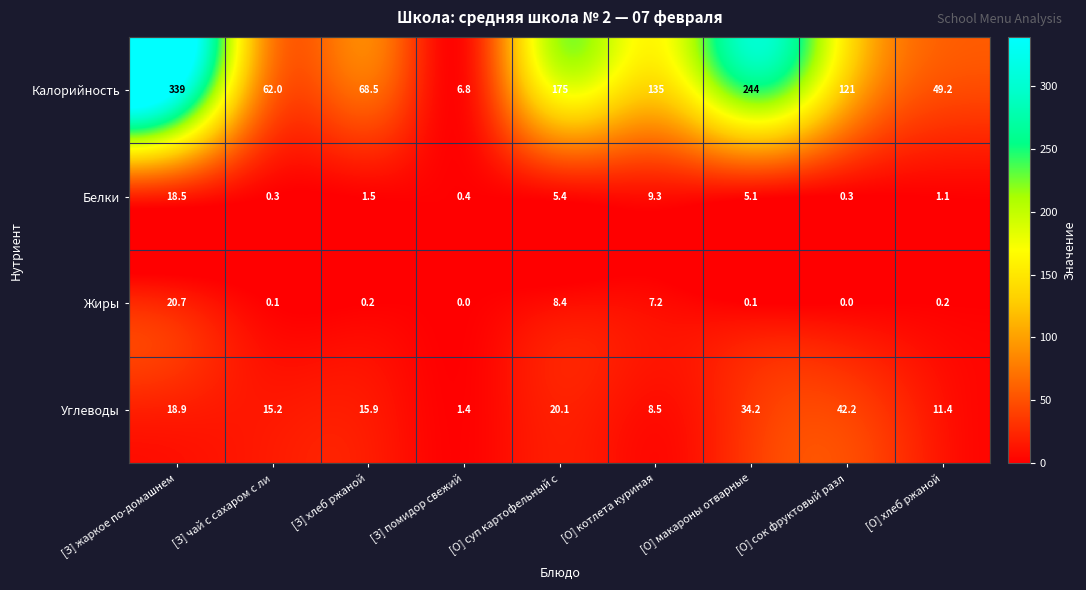

List the series in order of their peak value, lowest first.

Белки, Жиры, Углеводы, Калорийность